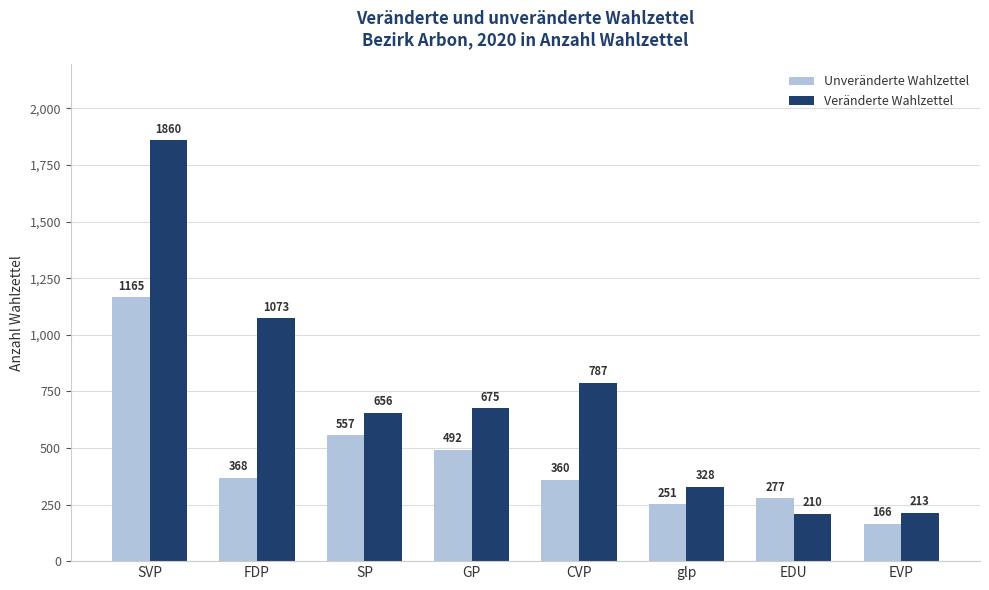

Which series has the largest total across all categories?

Veränderte Wahlzettel